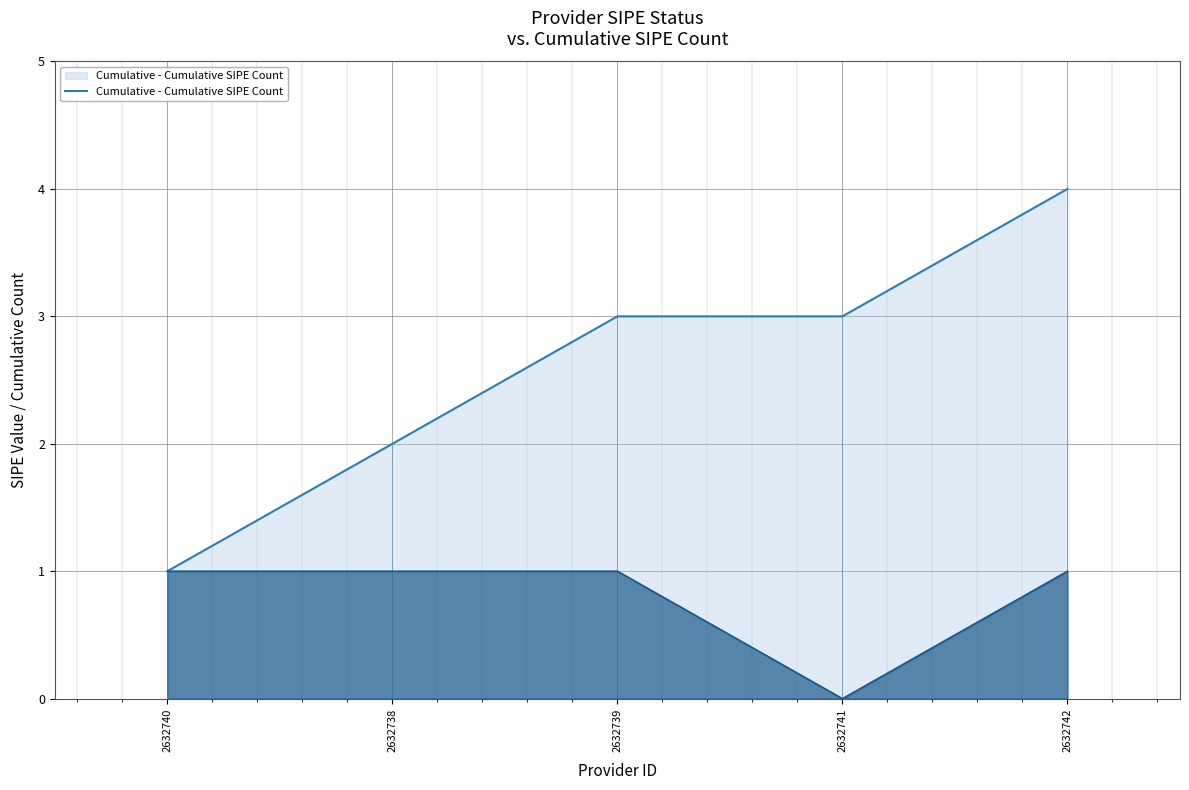

True or false: the data shows 4 at 2632739.

False